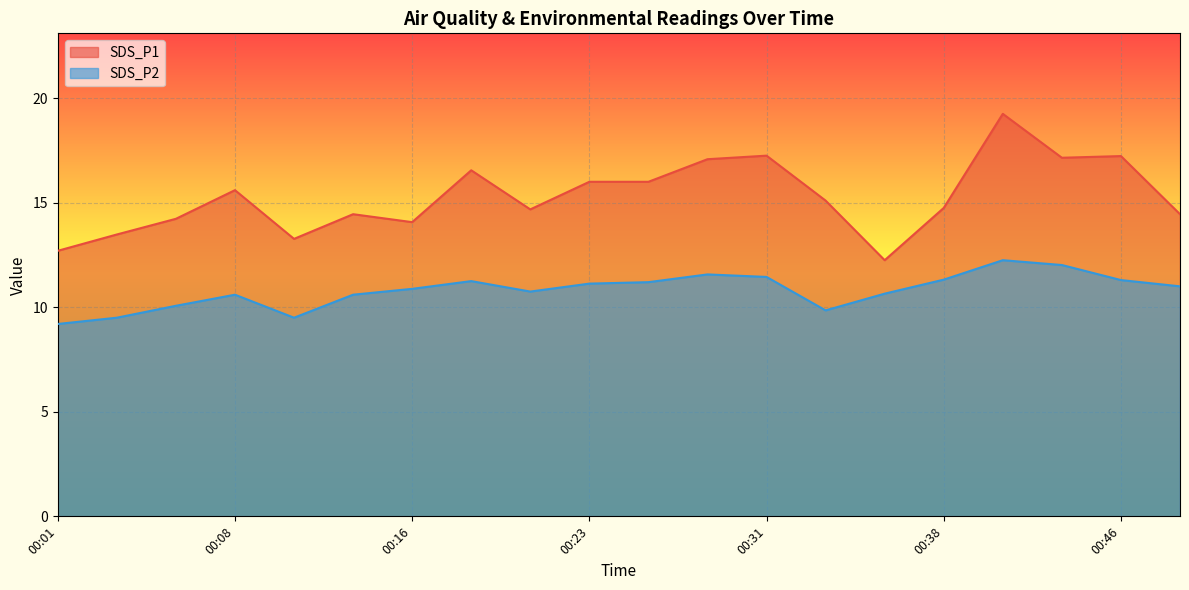

True or false: SDS_P2 has more than 1 interior local peaks.

True